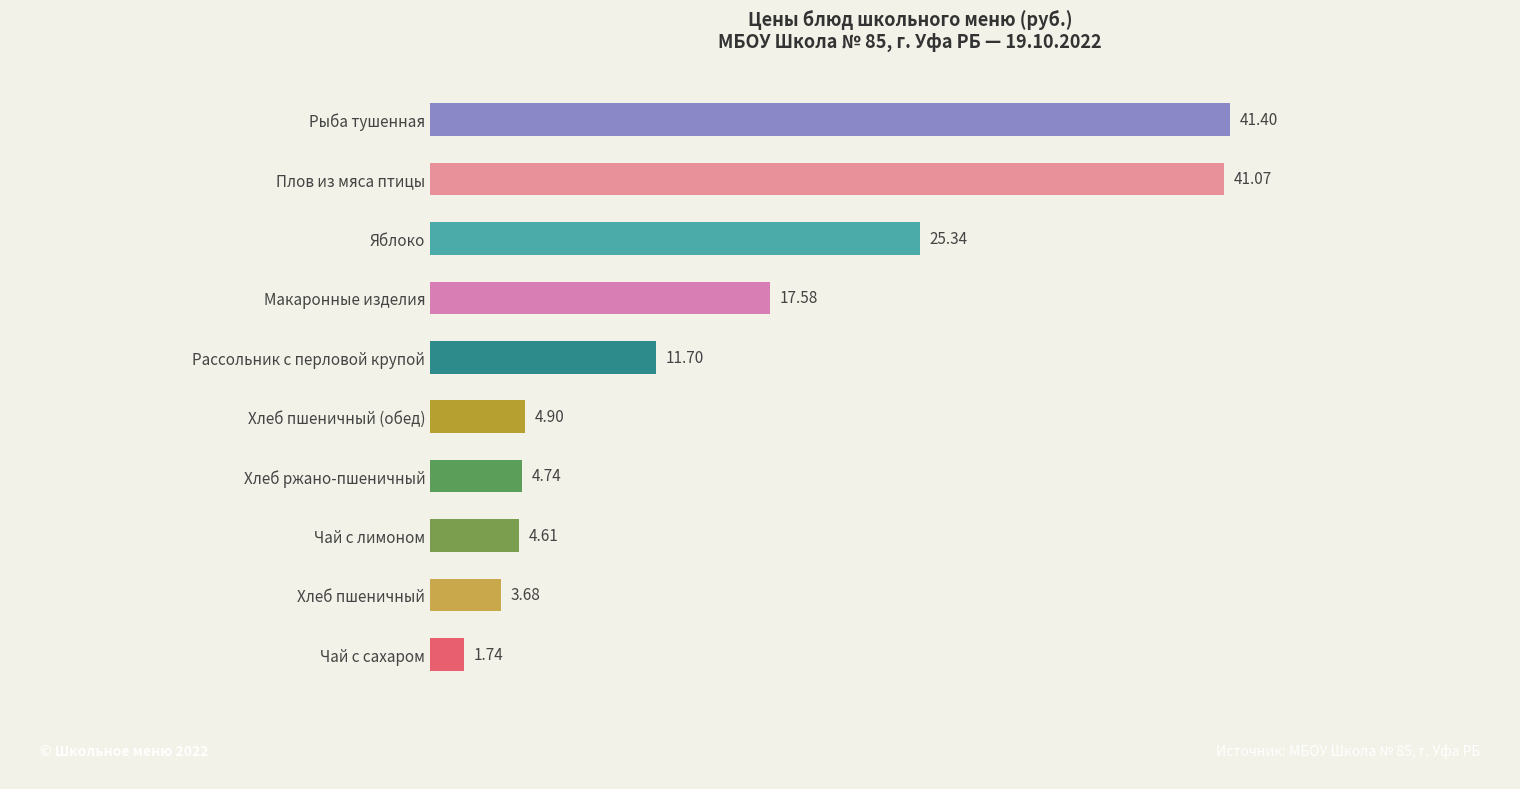

What is the label of the 5th bar from the top?

Рассольник с перловой крупой